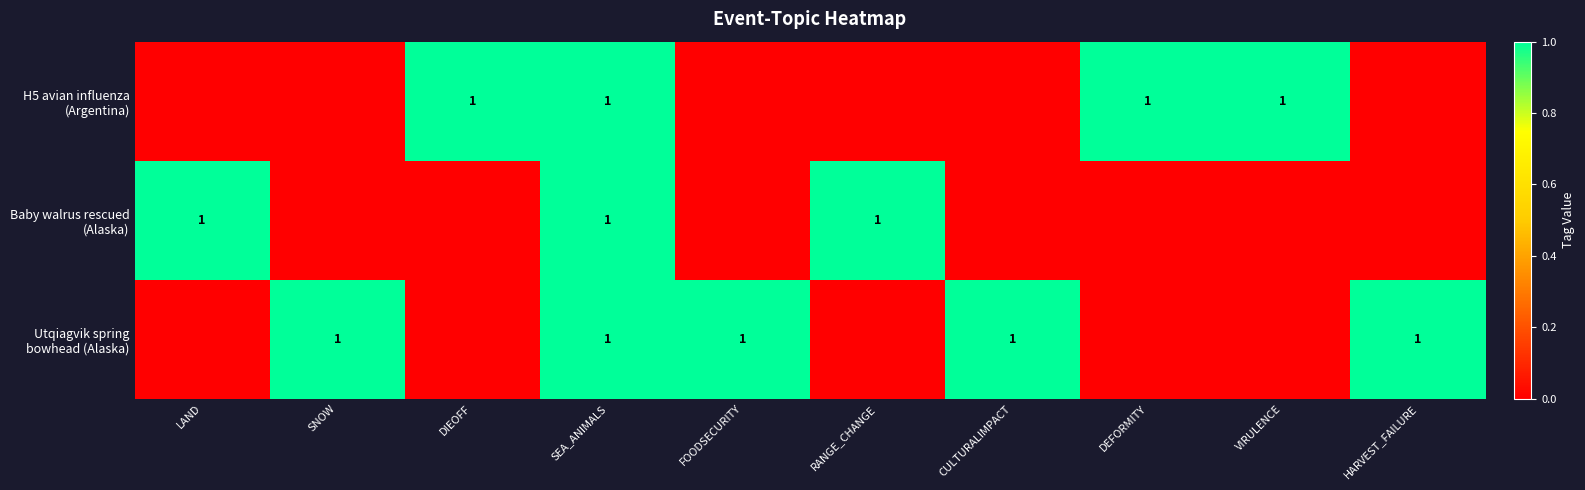

Is the value of H5 avian influenza (Argentina) at HARVEST_FAILURE greater than the value of Baby walrus rescued (Alaska) at FOODSECURITY?

No